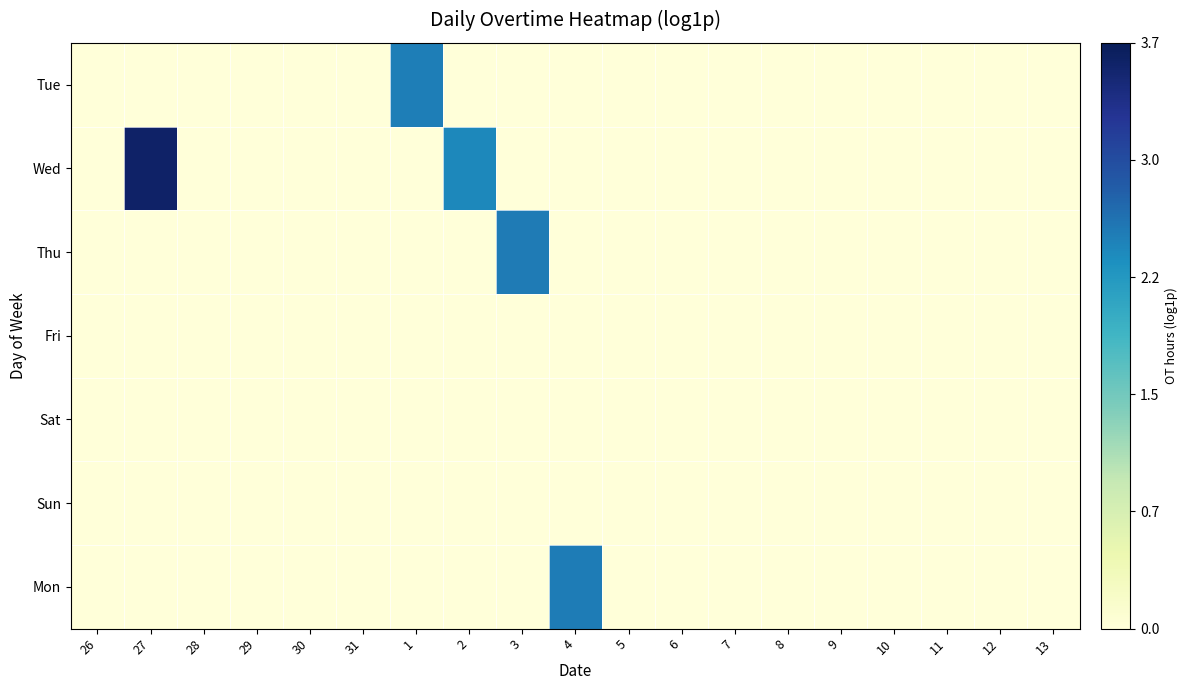

Which has a higher value, 6 or 26?

6